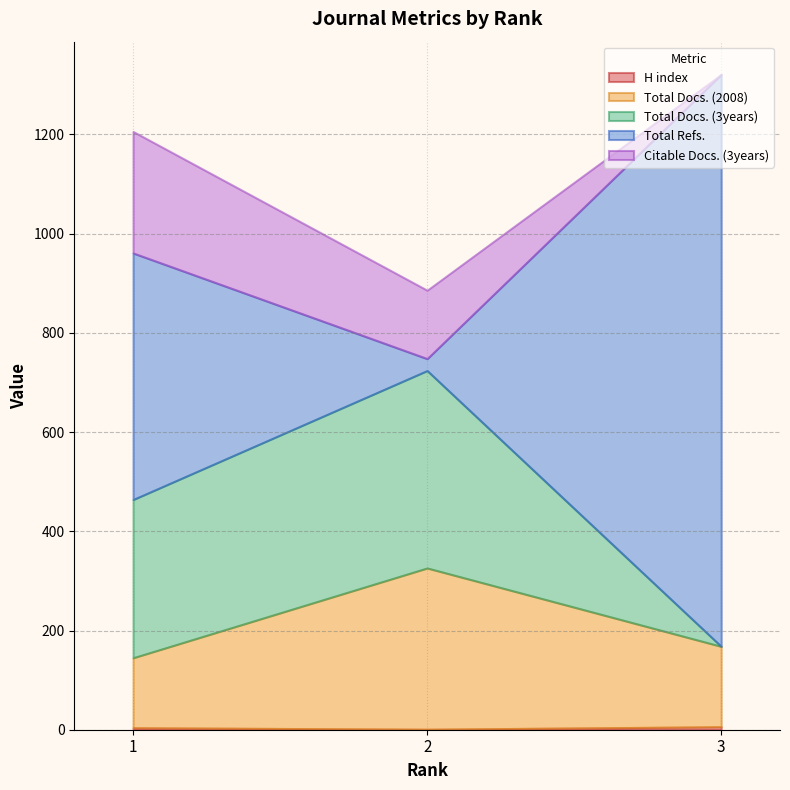

Does the chart have visible grid lines?

Yes